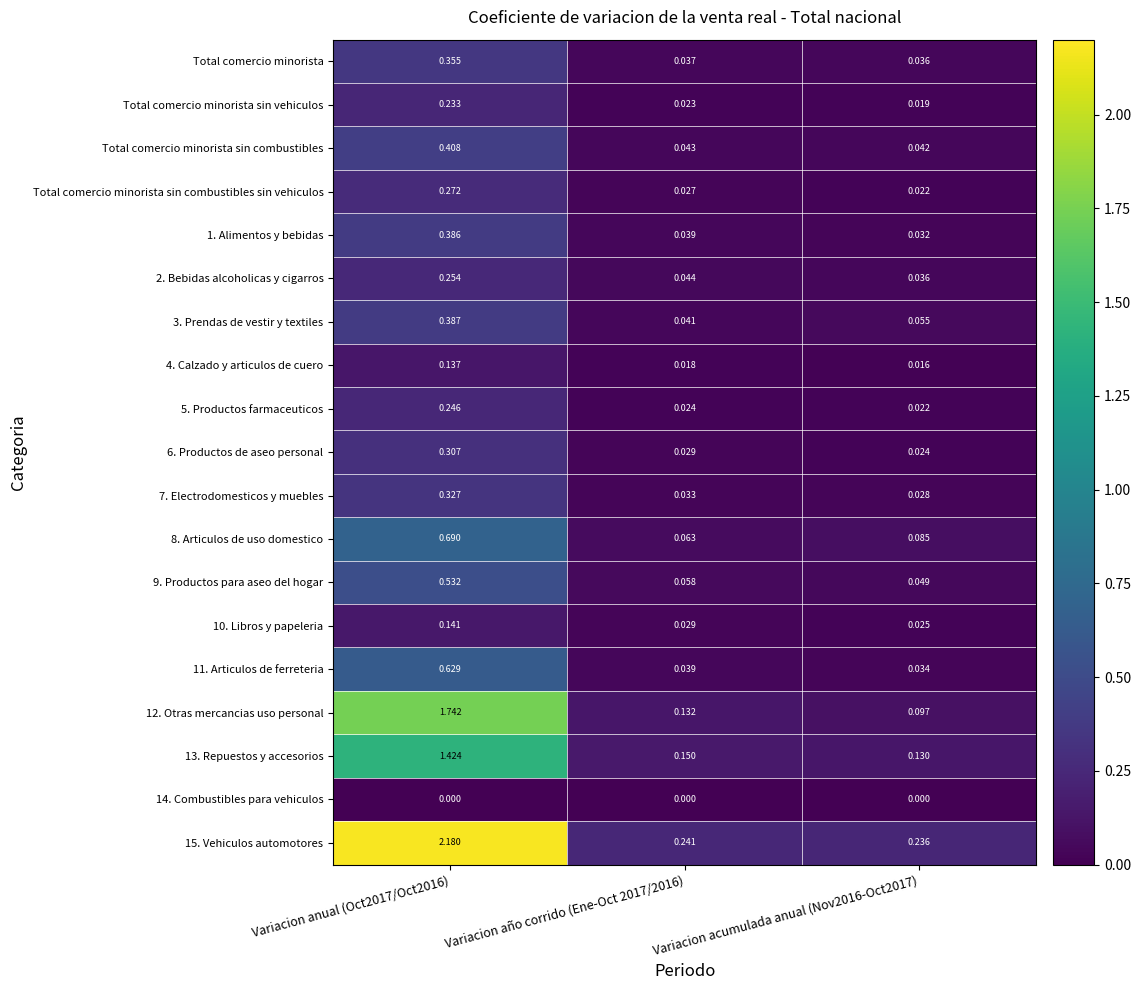

Between Variacion anual (Oct2017/Oct2016) and Variacion año corrido (Ene-Oct 2017/2016), which series saw the biggest shift?

15. Vehiculos automotores